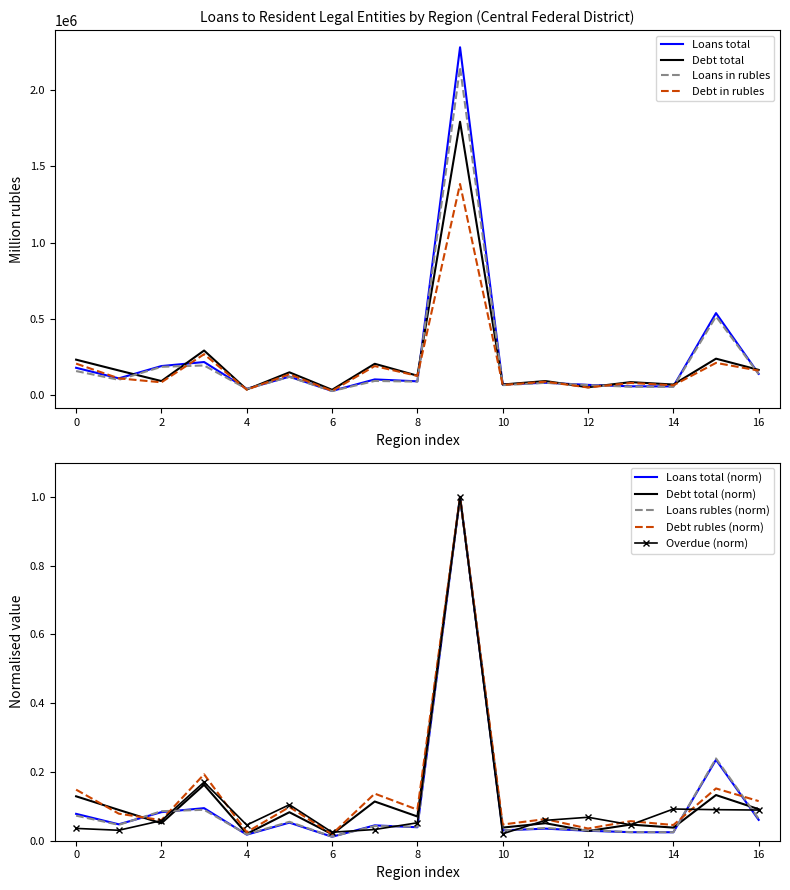

What is the highest value of the Debt in rubles series?

1384646